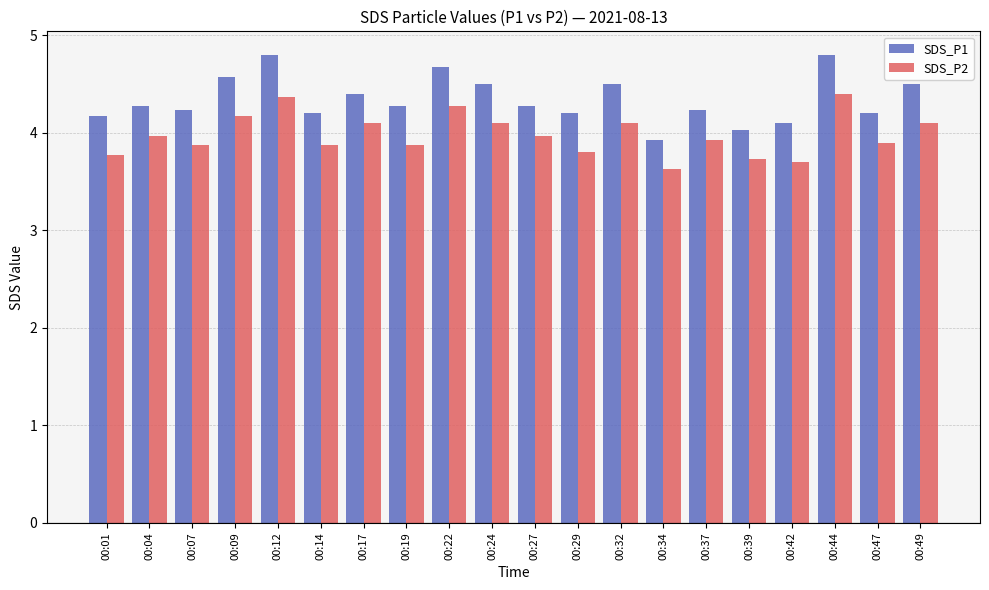

What is the minimum value for SDS_P2?

3.6